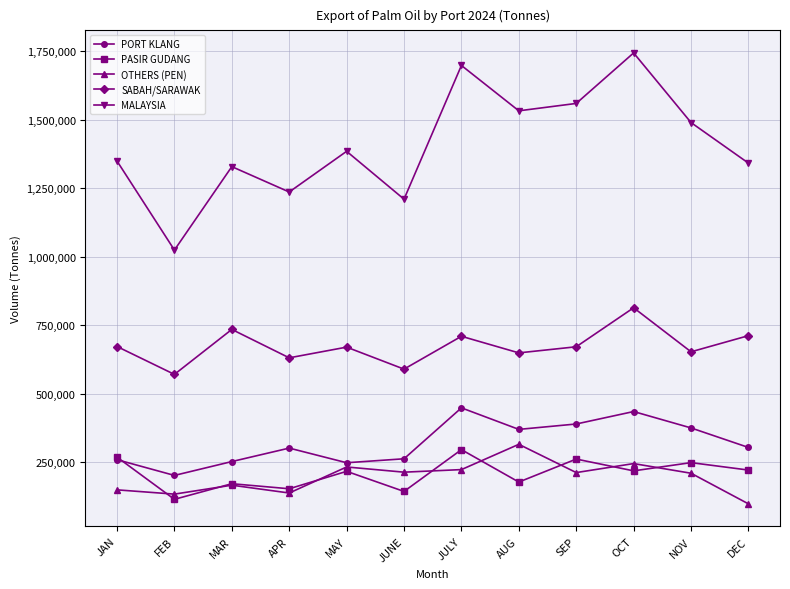

What is the value of the MALAYSIA point at the 12th from the left?

1341936